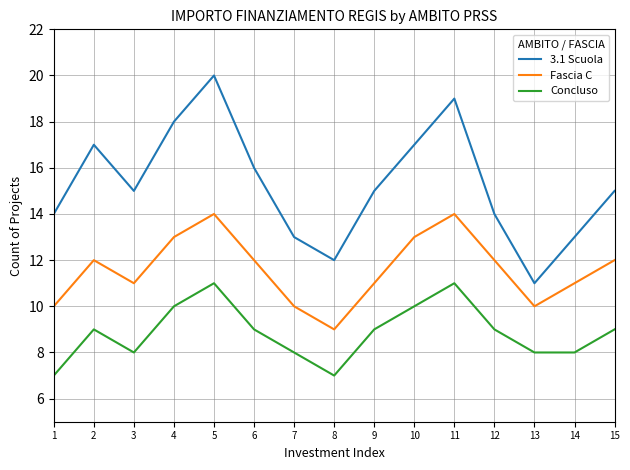

What is the difference between the maximum and minimum values in the Concluso series?

4